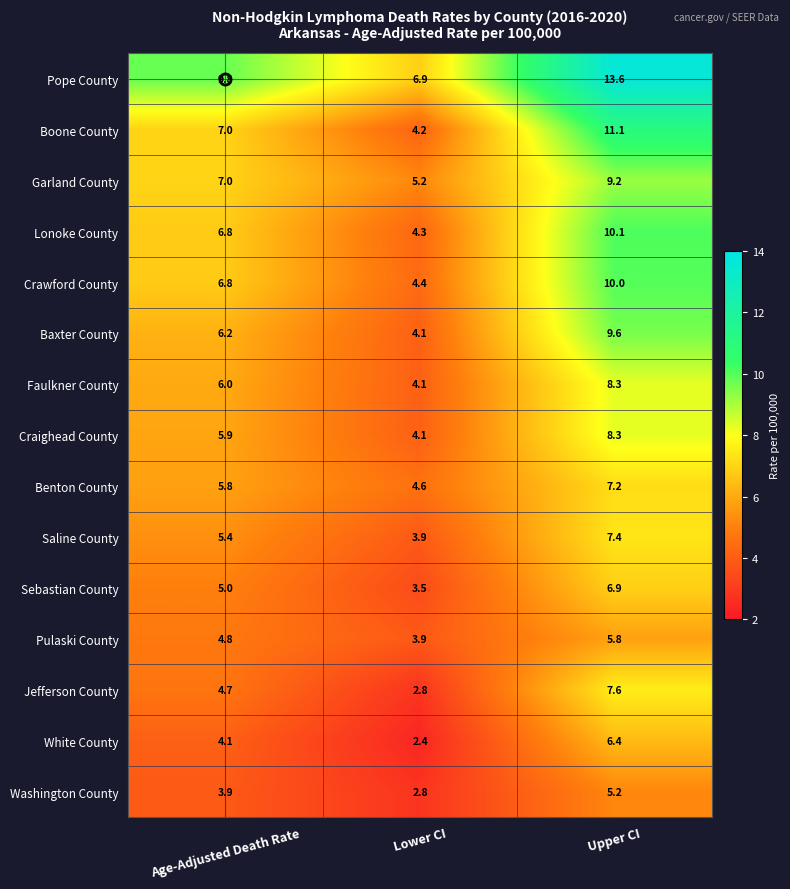

How many data points does each series have?

3